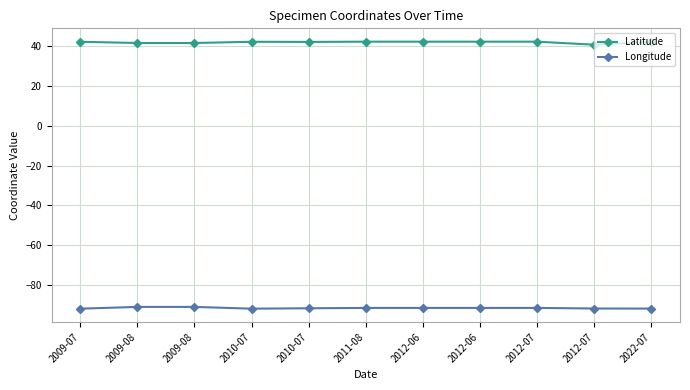

How many lines are shown in the chart?

2